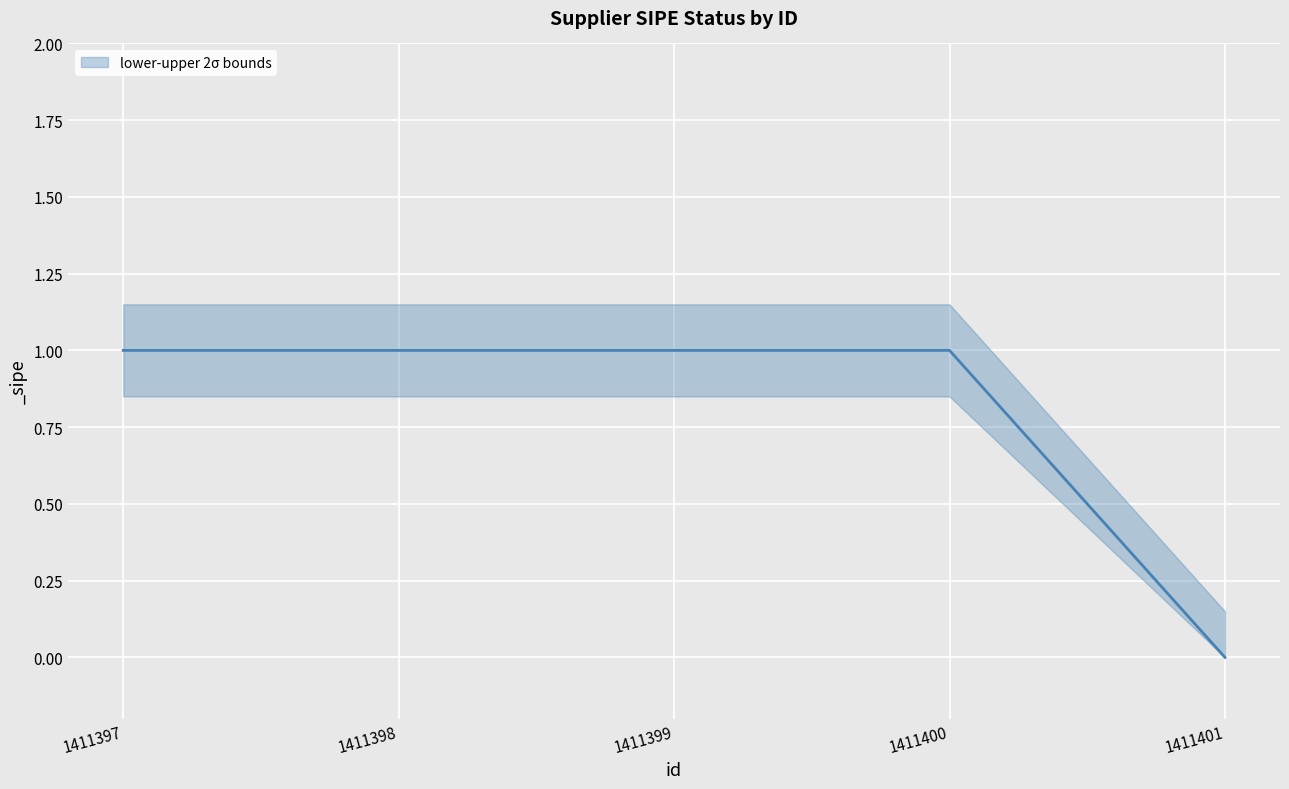

Which category has the highest value across all series?

1411397